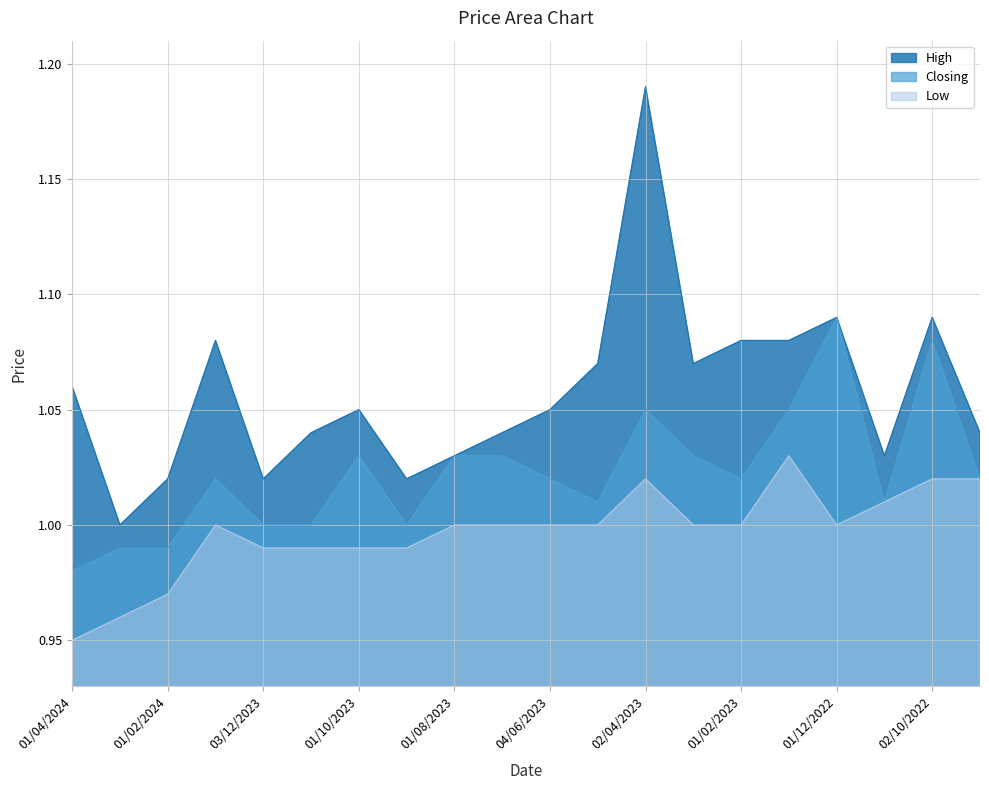

Reading left to right, extract all data points from this chart.

High: 1.1	1.0	1.0	1.1	1.0	1.0	1.1	1.0	1.0	1.0	1.1	1.1	1.2	1.1	1.1	1.1	1.1	1.0	1.1	1.0
Closing: 1.0	1.0	1.0	1.0	1.0	1.0	1.0	1.0	1.0	1.0	1.0	1.0	1.1	1.0	1.0	1.1	1.1	1.0	1.1	1.0
Low: 0.9	1.0	1.0	1.0	1.0	1.0	1.0	1.0	1.0	1.0	1.0	1.0	1.0	1.0	1.0	1.0	1.0	1.0	1.0	1.0